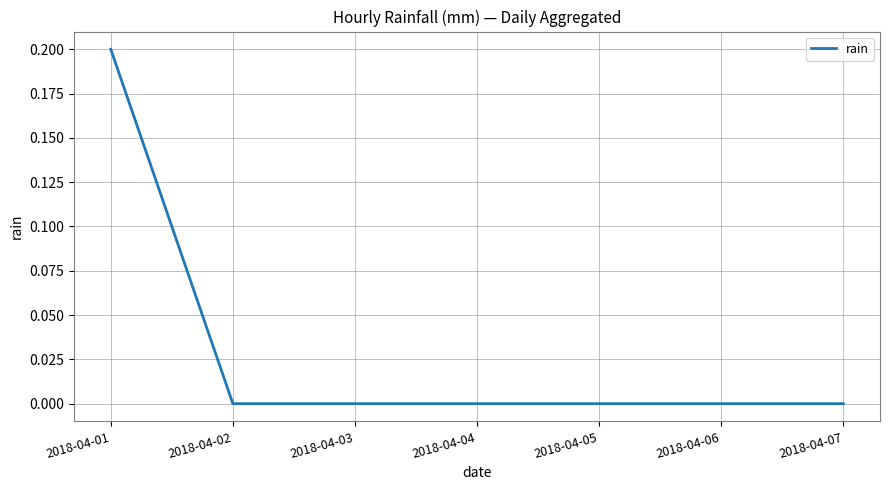

Is this an area chart (filled region under the line)?

No